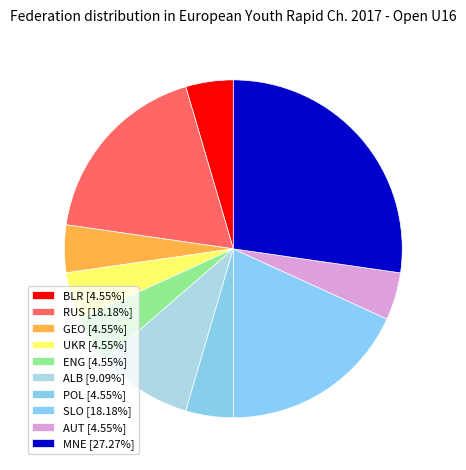

To the nearest percent, what percentage of the pie is BLR?

5%